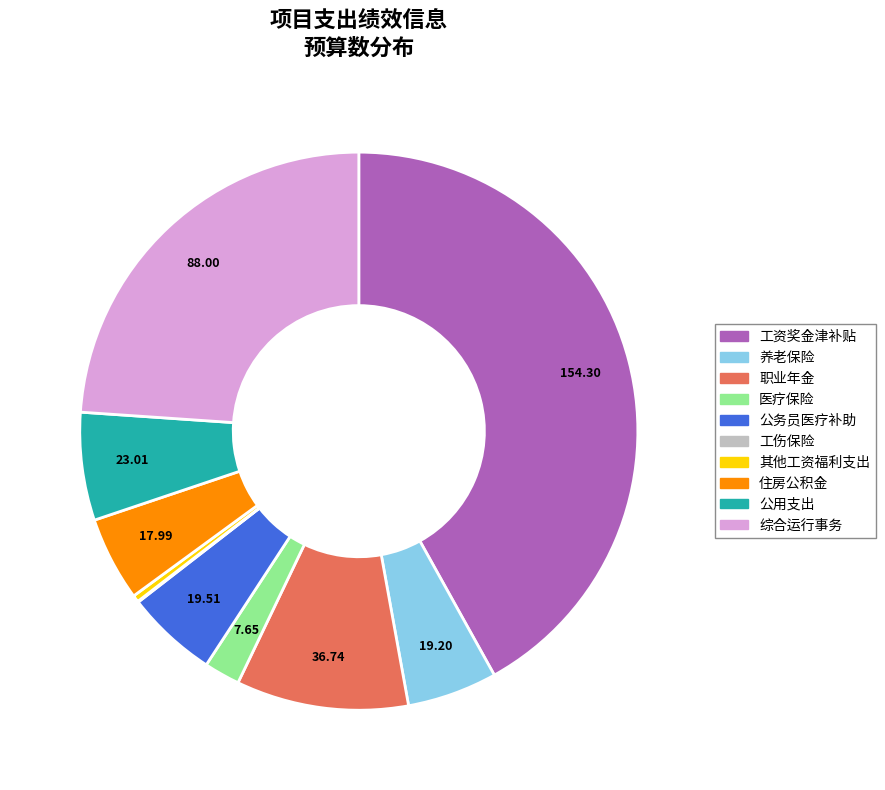

Combined, do 住房公积金 and 其他工资福利支出 account for over 50%?

No